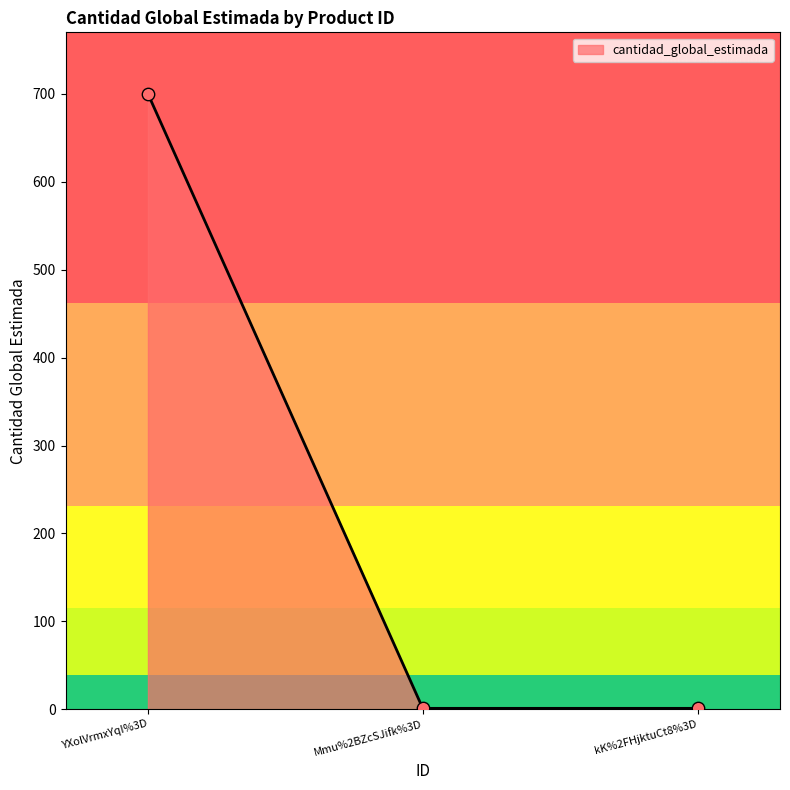

Approximately how many times larger is the value at YXolVrmxYqI%3D compared to kK%2FHjktuCt8%3D?

700.0